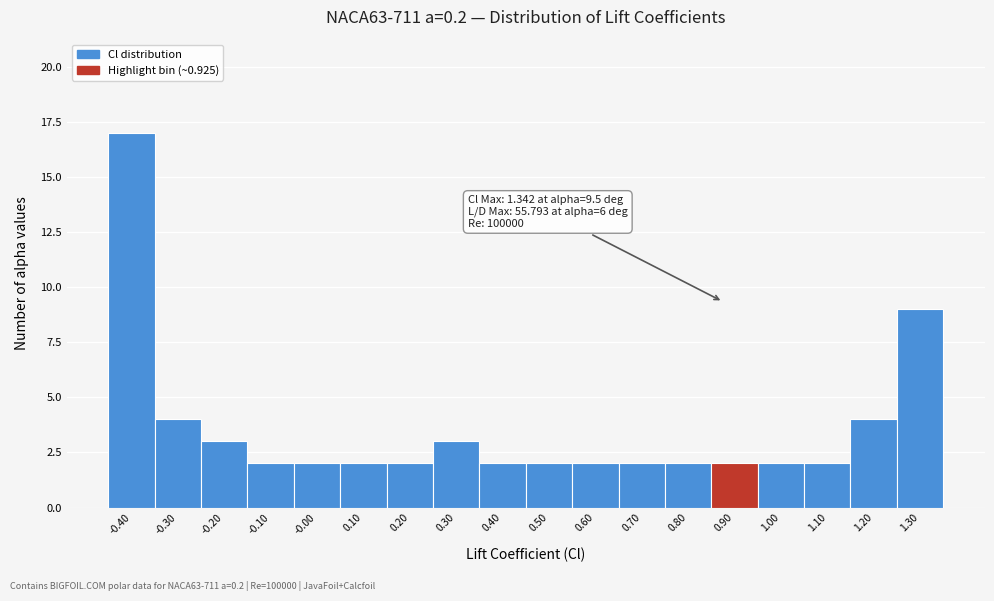

Reading left to right, transcribe all the data shown in this chart.

-0.40=17	-0.30=4	-0.20=3	-0.10=2	-0.00=2	0.10=2	0.20=2	0.30=3	0.40=2	0.50=2	0.60=2	0.70=2	0.80=2	0.90=2	1.00=2	1.10=2	1.20=4	1.30=9